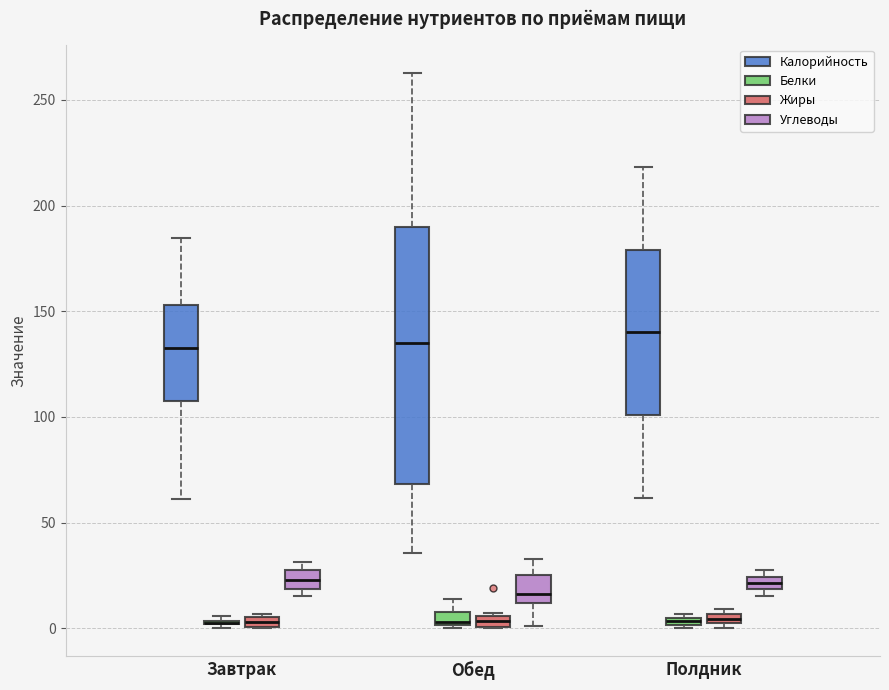

Comparing the boxes themselves (not the whiskers), which one is the tallest?

Обед (Калорийность)